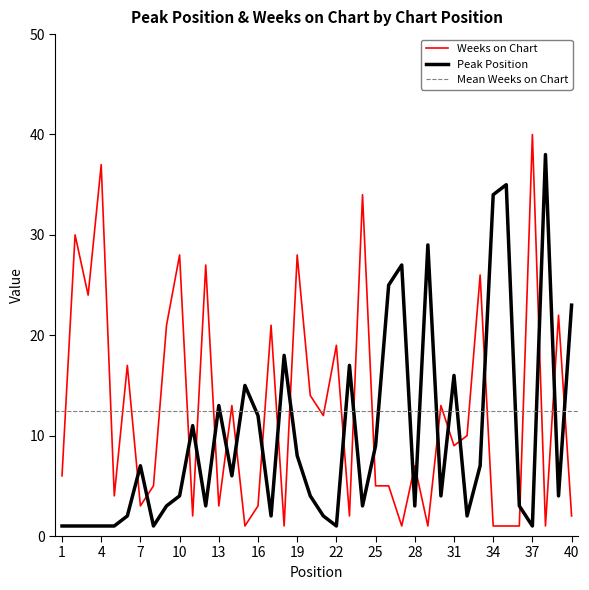

What is the smallest value displayed?

1